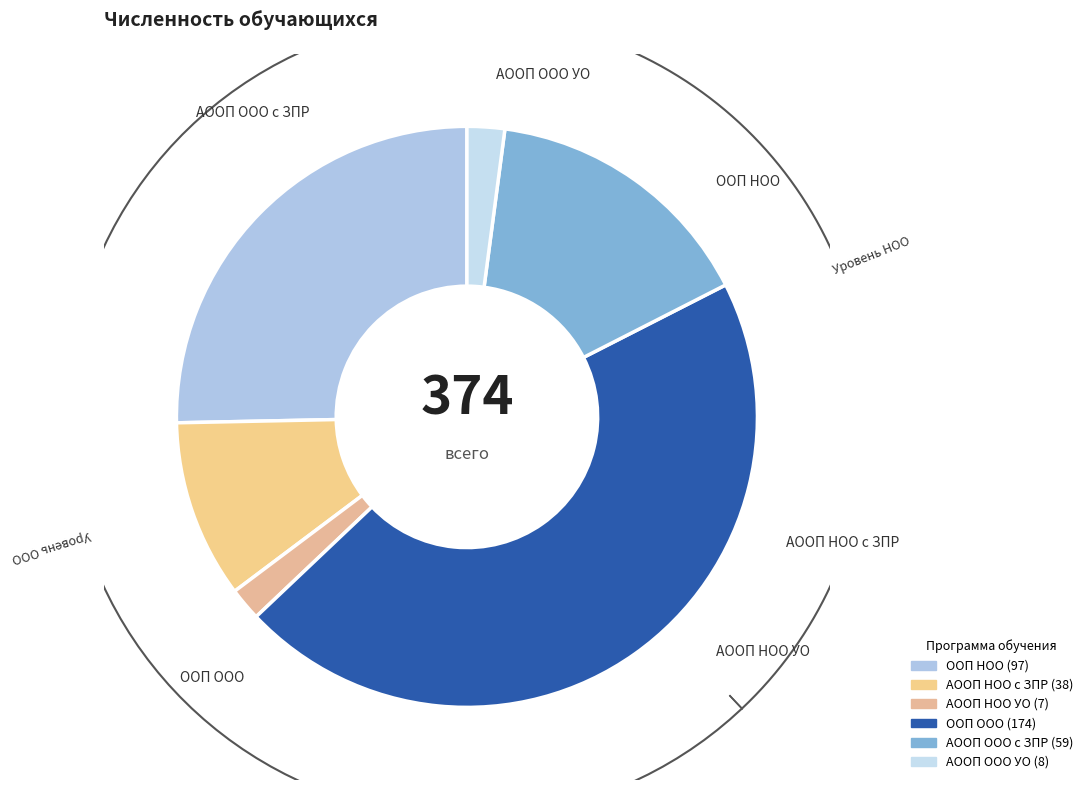

To the nearest percent, what is the average slice percentage?

17%